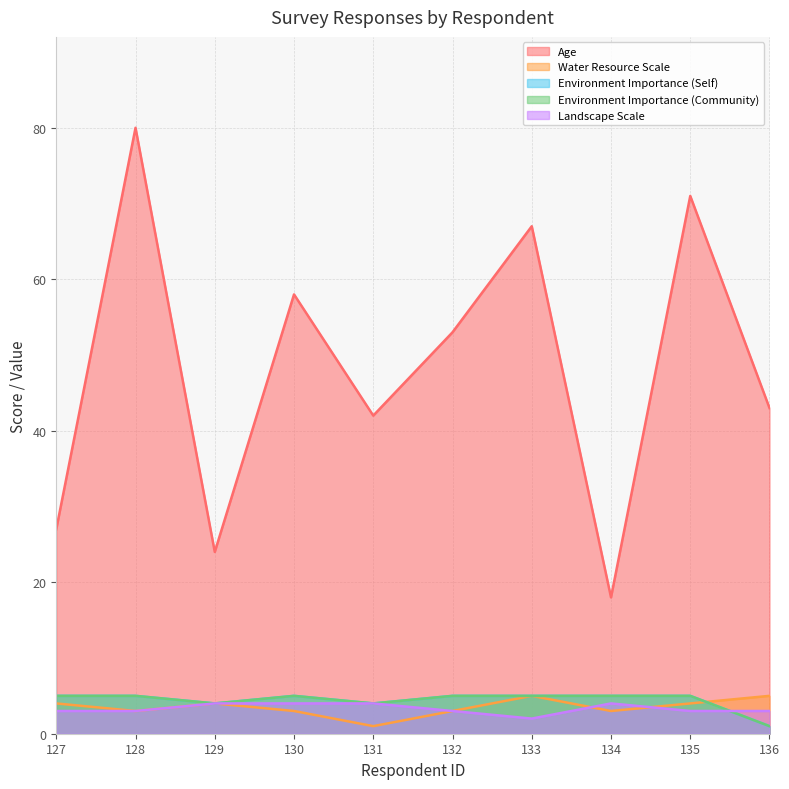

Rank the series by their maximum value, from highest to lowest.

Age, Water Resource Scale, Environment Importance (Self), Environment Importance (Community), Landscape Scale